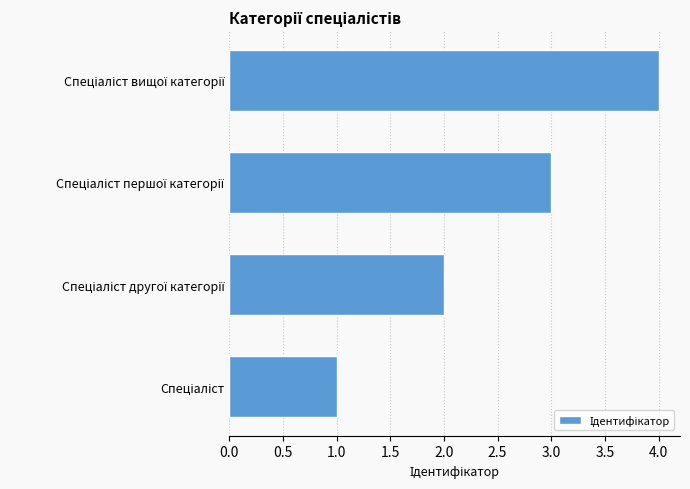

What is the sum of all values?

10